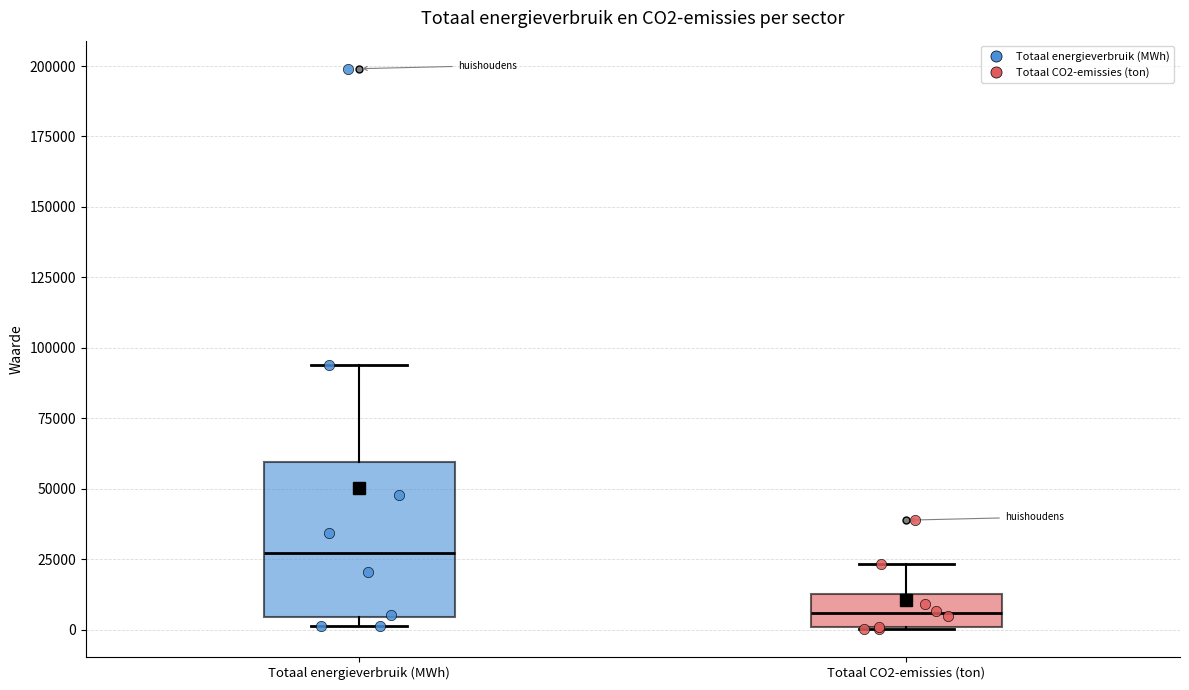

Where is the lower edge of the box for Totaal energieverbruik (MWh) on the y-axis? The values are not printed on the chart, so give them approximately, as read against the axis.

5000